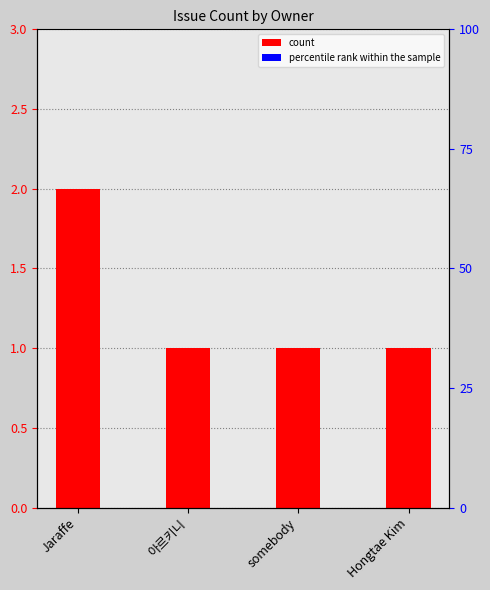

At which category does the chart reach its peak across all series?

Jaraffe